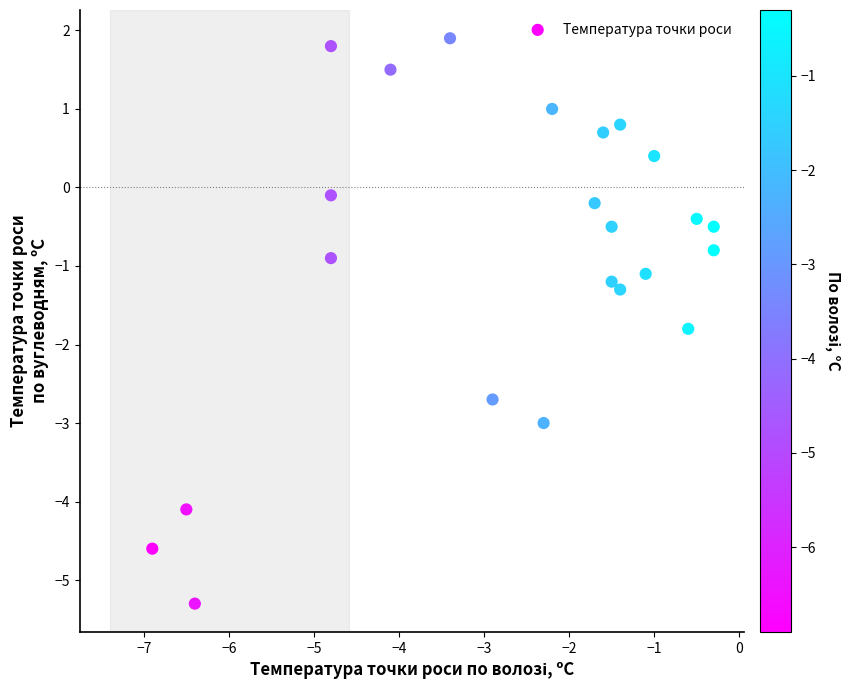

What is the range of X values (max minus min)?

6.6